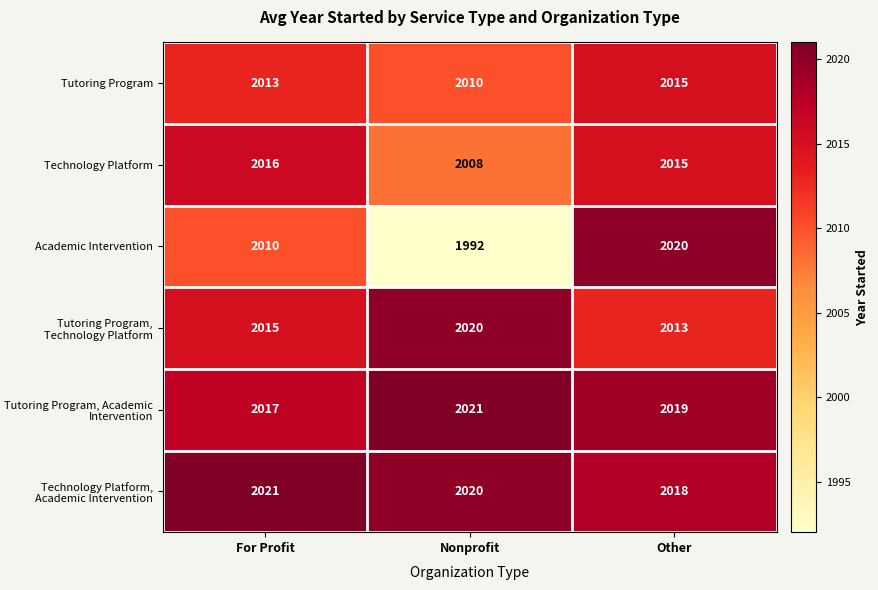

What is the average value of the Tutoring Program, Academic Intervention series?

2019